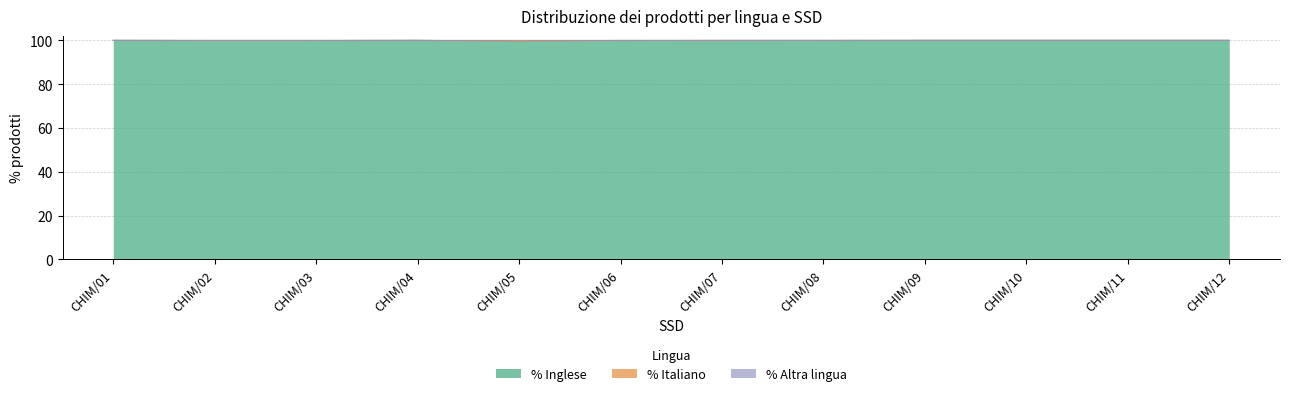

The value of % Altra lingua at CHIM/07 is 41.0. True or false?

False